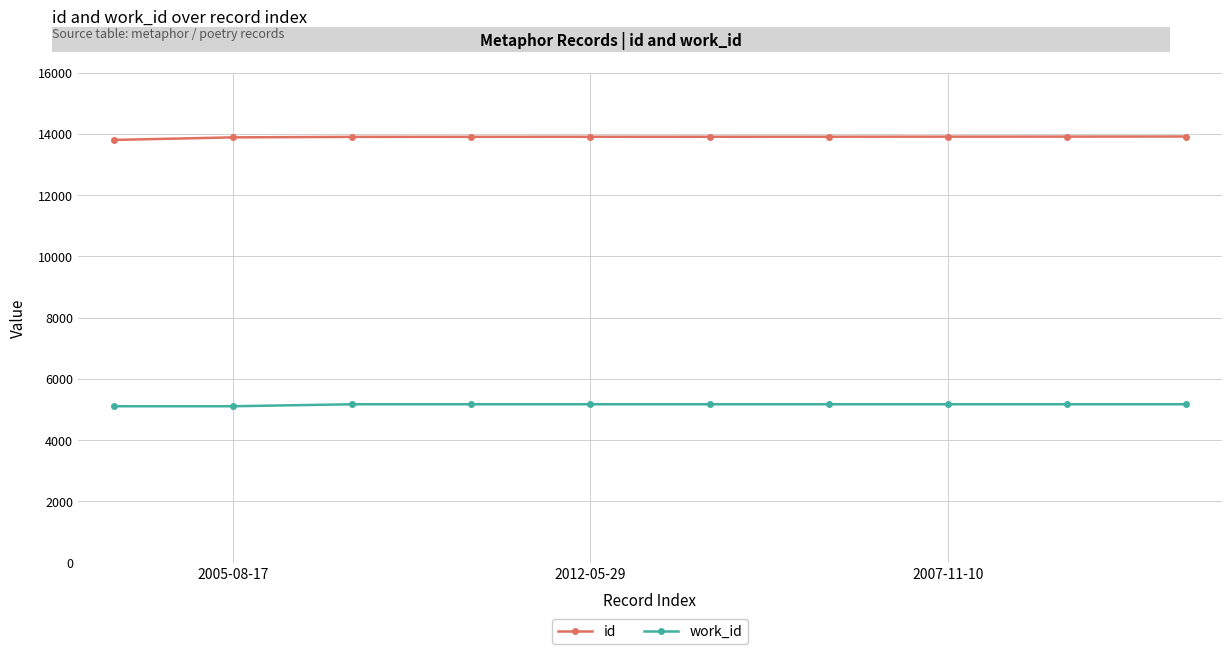

What is the minimum value shown in the chart?

5110